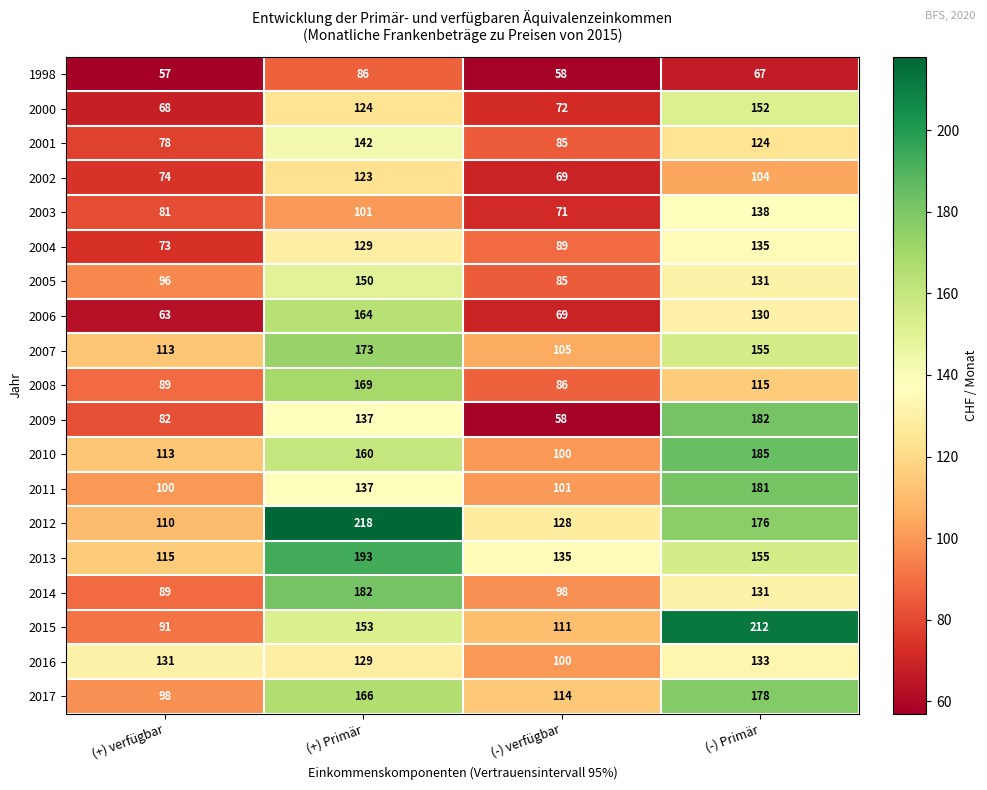

What is the spread (max minus min) of values at (-) verfügbar?

77